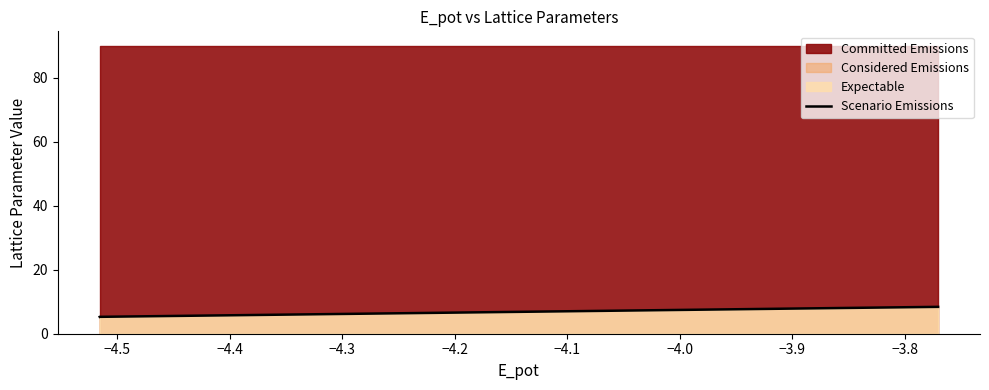

What is the maximum value for Scenario Emissions?

8.4